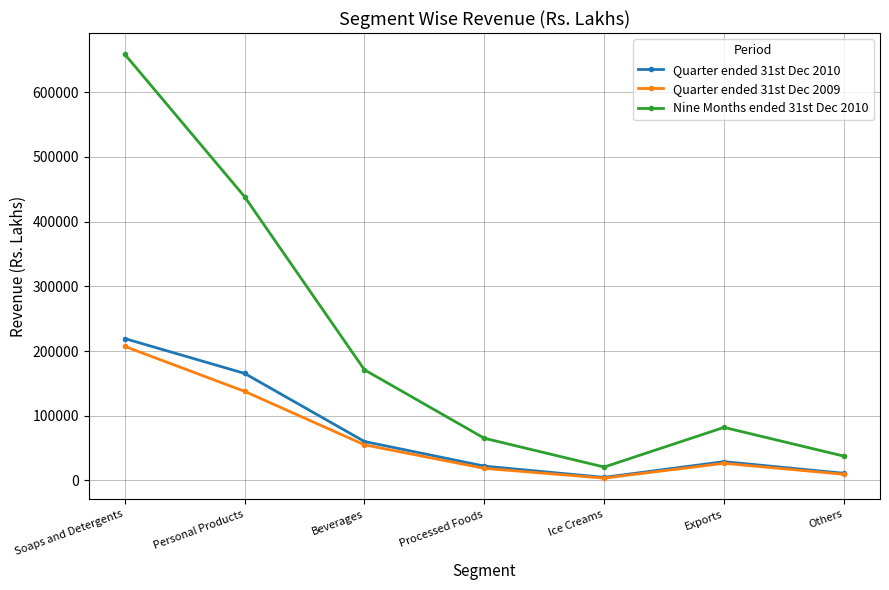

How many categories are shown in the chart?

7